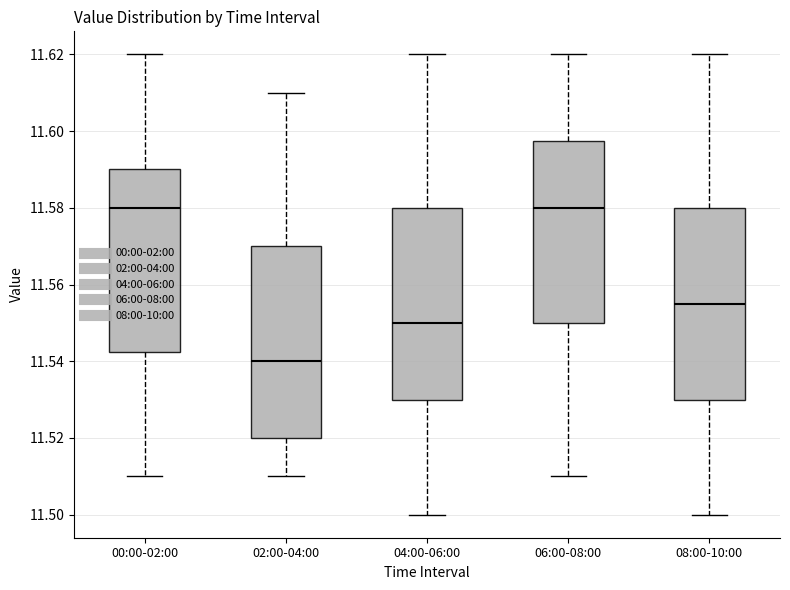

Reading left to right, read every box against the y-axis: the position of its median line, the range the box covers, and the ends of its whiskers. The values are not printed on the chart, so give them approximately, as read against the axis.

00:00-02:00: median 11.580, box 11.542 to 11.590, whiskers 11.510 to 11.620
02:00-04:00: median 11.540, box 11.520 to 11.570, whiskers 11.510 to 11.610
04:00-06:00: median 11.550, box 11.530 to 11.580, whiskers 11.500 to 11.620
06:00-08:00: median 11.580, box 11.550 to 11.598, whiskers 11.510 to 11.620
08:00-10:00: median 11.556, box 11.530 to 11.580, whiskers 11.500 to 11.620